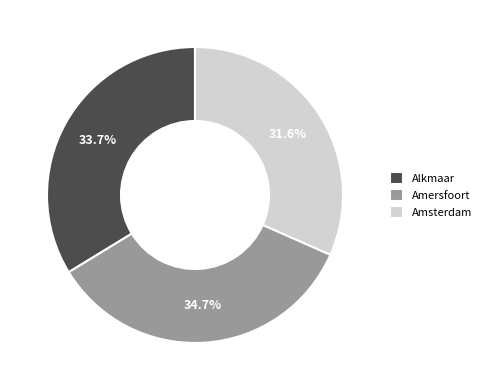

Rank the categories by value from lowest to highest.

Amsterdam, Alkmaar, Amersfoort